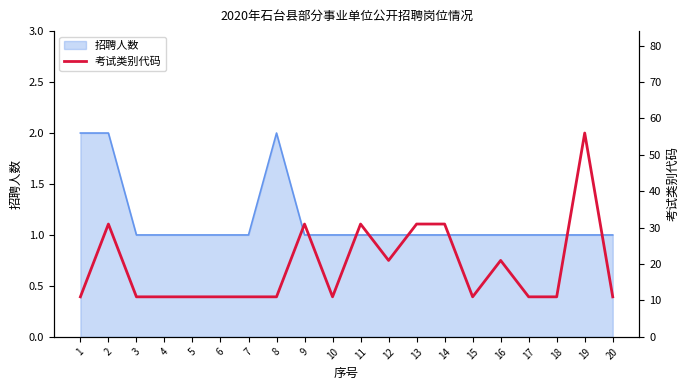

True or false: 招聘人数 has a value of 0 at 13.

False